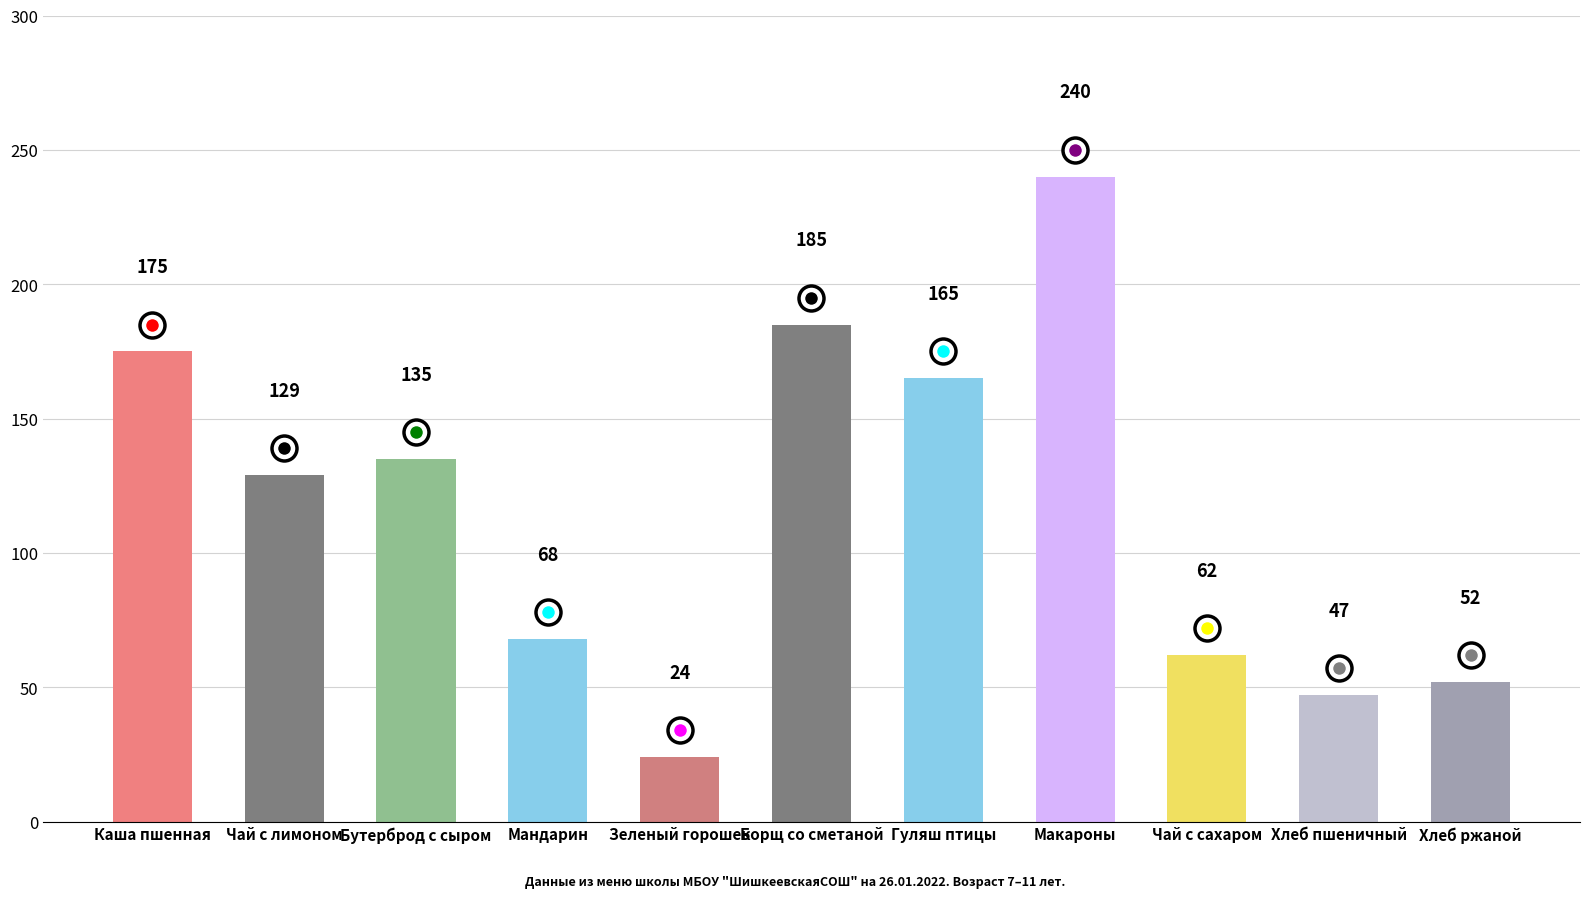

The chart shows a value of 31 at Чай с лимоном. True or false?

False